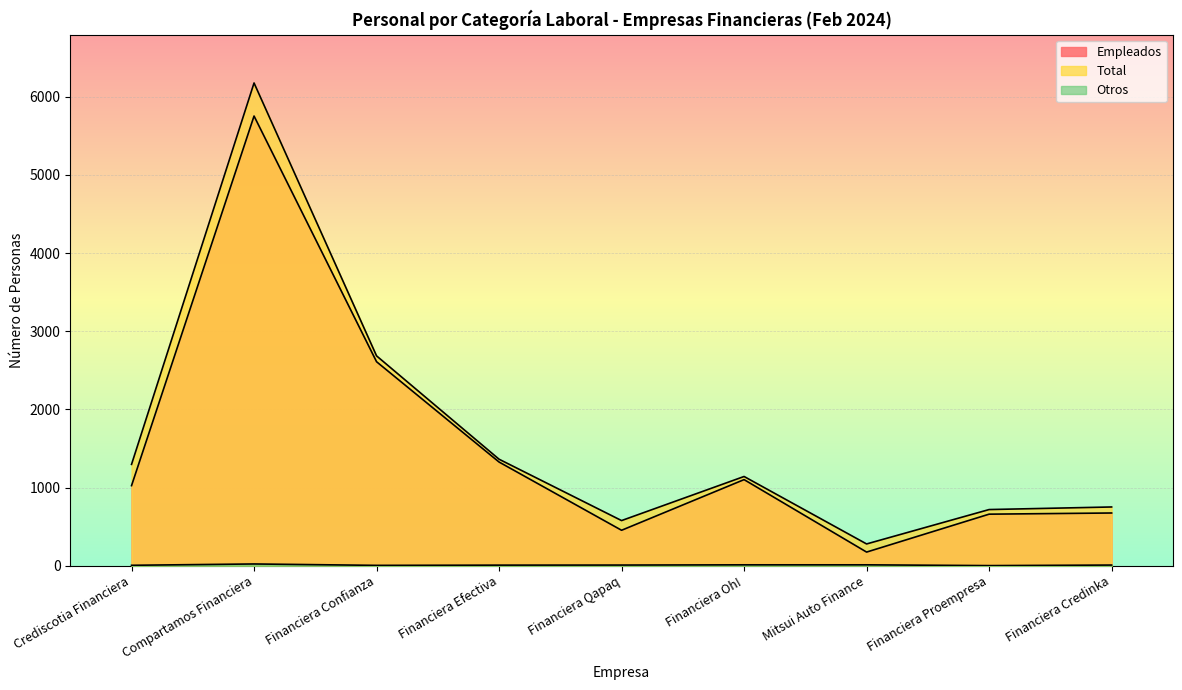

At which label is Empleados closest to 2965?

Financiera Confianza